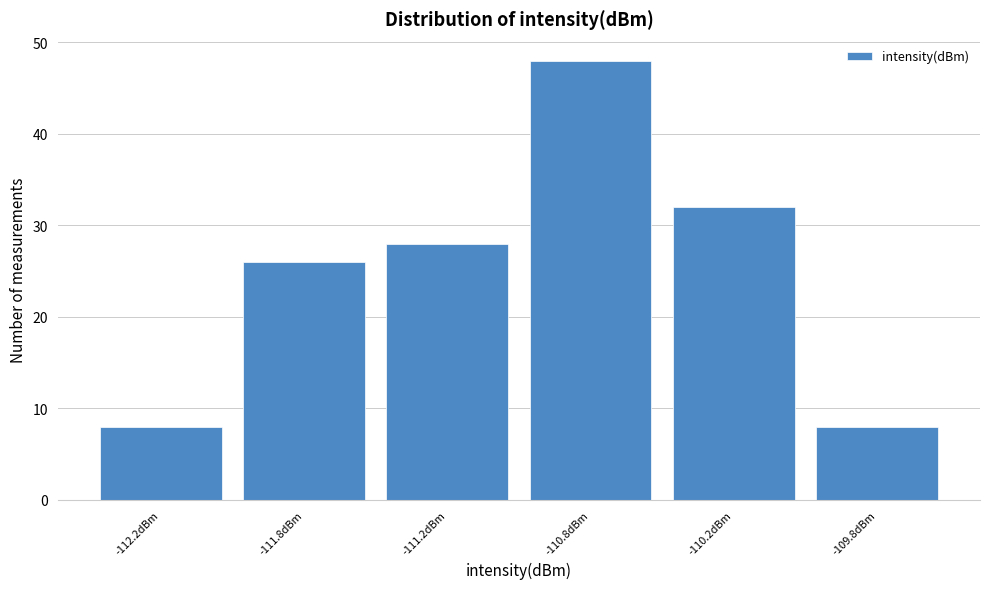

Reading right to left, transcribe all the data shown in this chart.

8	32	48	28	26	8